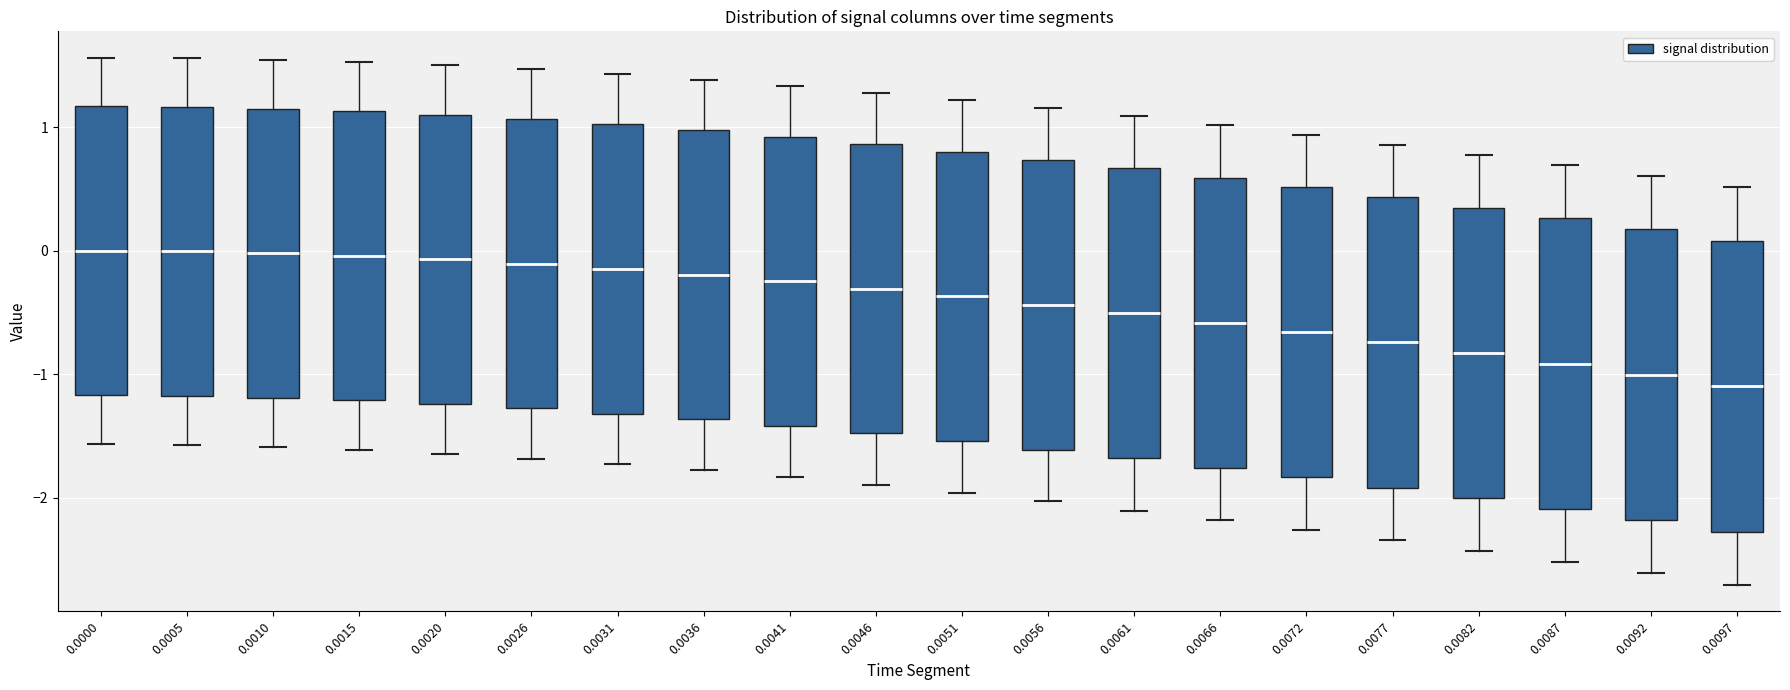

Reading left to right, read every box against the y-axis: the position of its median line, the range the box covers, and the ends of its whiskers. The values are not printed on the chart, so give them approximately, as read against the axis.

0.0000: median 0.0, box -1.2 to 1.2, whiskers -1.6 to 1.6
0.0005: median 0.0, box -1.2 to 1.2, whiskers -1.6 to 1.6
0.0010: median 0.0, box -1.2 to 1.1, whiskers -1.6 to 1.5
0.0015: median 0.0, box -1.2 to 1.1, whiskers -1.6 to 1.5
0.0020: median -0.1, box -1.2 to 1.1, whiskers -1.6 to 1.5
0.0026: median -0.1, box -1.3 to 1.1, whiskers -1.7 to 1.5
0.0031: median -0.1, box -1.3 to 1.0, whiskers -1.7 to 1.4
0.0036: median -0.2, box -1.4 to 1.0, whiskers -1.8 to 1.4
0.0041: median -0.2, box -1.4 to 0.9, whiskers -1.8 to 1.3
0.0046: median -0.3, box -1.5 to 0.9, whiskers -1.9 to 1.3
0.0051: median -0.4, box -1.5 to 0.8, whiskers -2.0 to 1.2
0.0056: median -0.4, box -1.6 to 0.7, whiskers -2.0 to 1.2
0.0061: median -0.5, box -1.7 to 0.7, whiskers -2.1 to 1.1
0.0066: median -0.6, box -1.8 to 0.6, whiskers -2.2 to 1.0
0.0072: median -0.7, box -1.8 to 0.5, whiskers -2.3 to 0.9
0.0077: median -0.7, box -1.9 to 0.4, whiskers -2.3 to 0.9
0.0082: median -0.8, box -2.0 to 0.3, whiskers -2.4 to 0.8
0.0087: median -0.9, box -2.1 to 0.3, whiskers -2.5 to 0.7
0.0092: median -1.0, box -2.2 to 0.2, whiskers -2.6 to 0.6
0.0097: median -1.1, box -2.3 to 0.1, whiskers -2.7 to 0.5